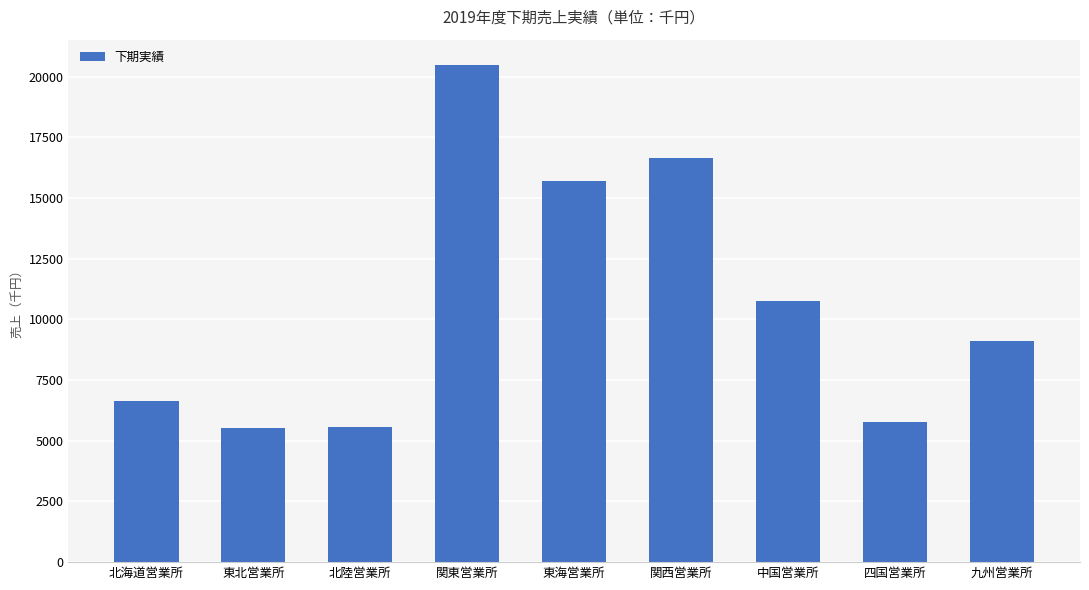

What is the sum of the values at 東海営業所 and 関東営業所?

36206